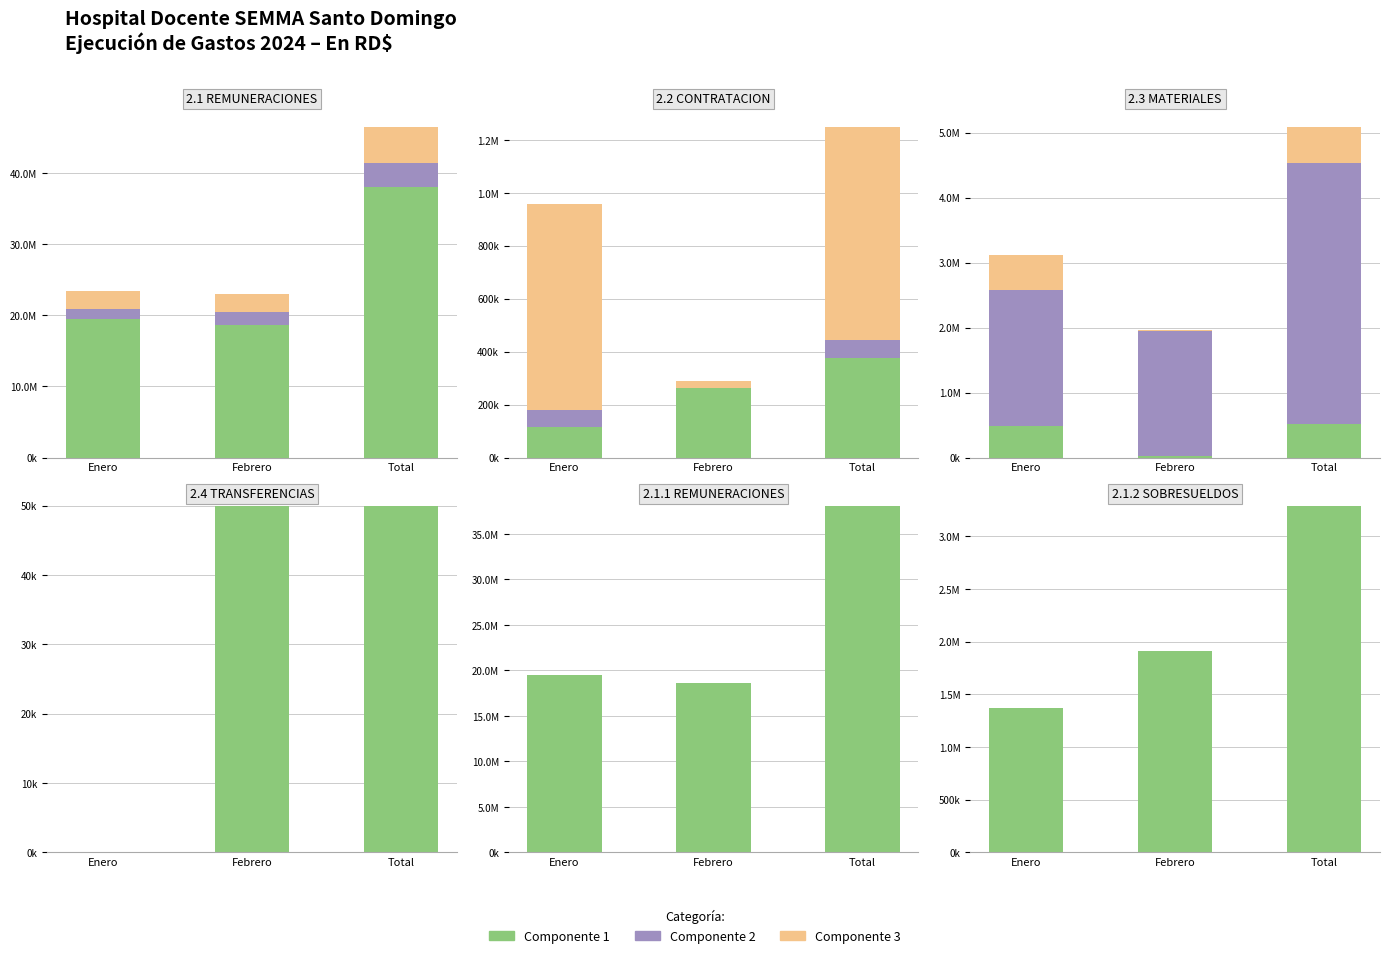

Is the value of Componente 2 at Enero greater than the value of Componente 1 at Enero?

No